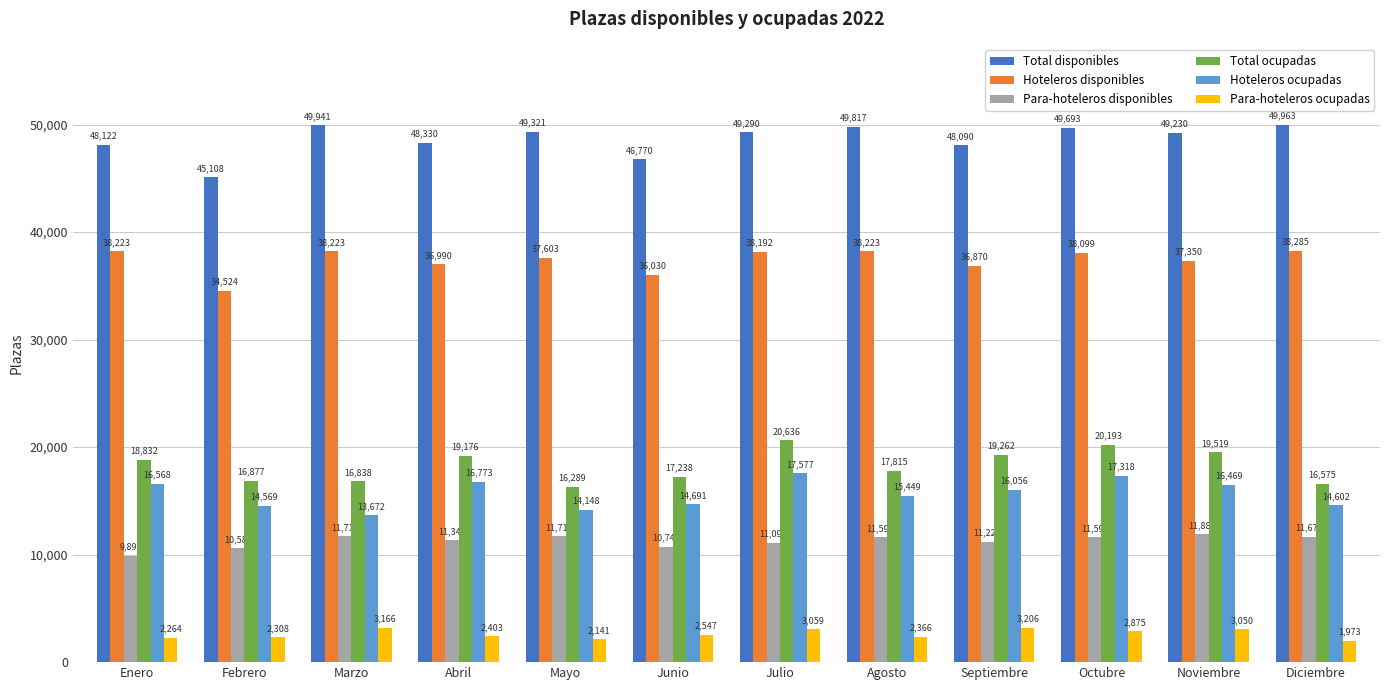

What are all the series names shown in the legend?

Total disponibles, Hoteleros disponibles, Para-hoteleros disponibles, Total ocupadas, Hoteleros ocupadas, Para-hoteleros ocupadas